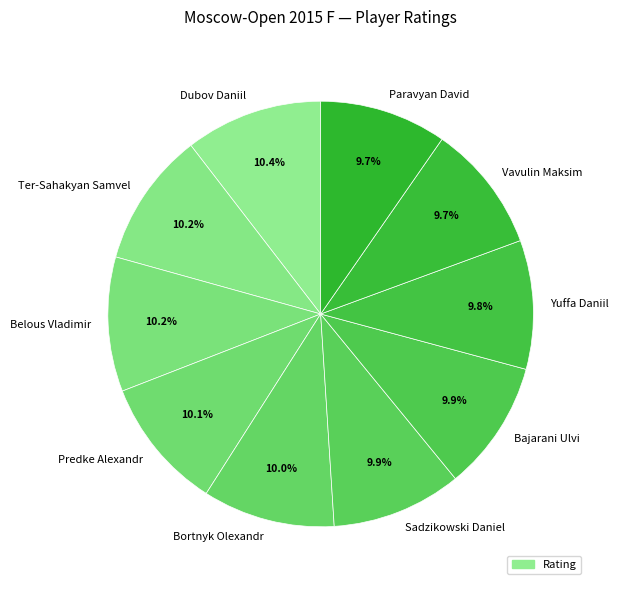

Which has a higher value, Vavulin Maksim or Ter-Sahakyan Samvel?

Ter-Sahakyan Samvel